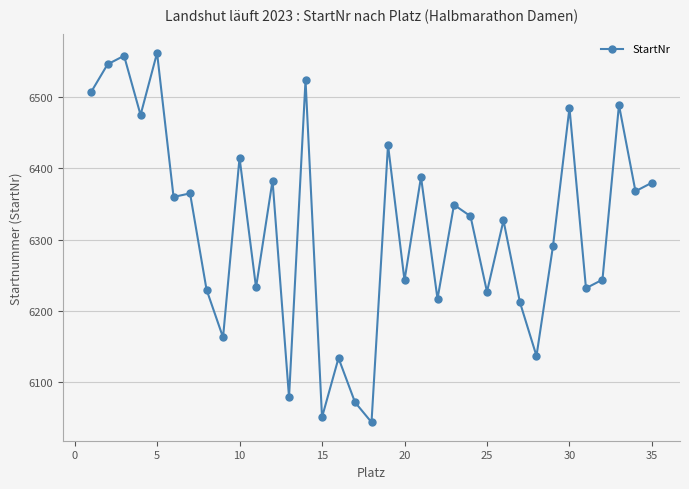

What is the greatest value displayed?

6562